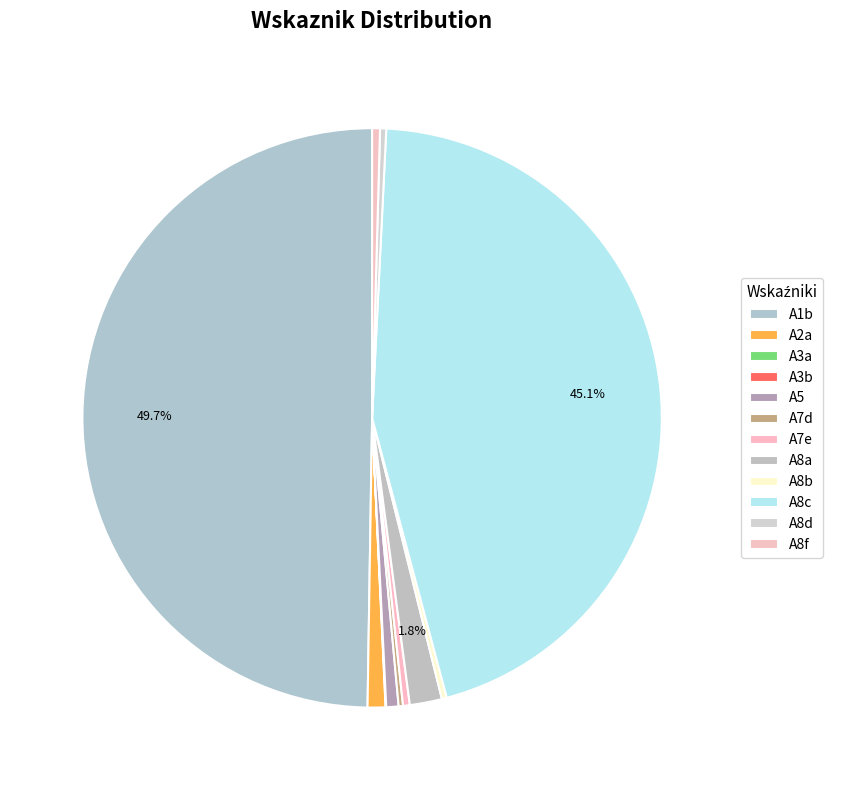

What is the smallest slice in the pie chart?

A3b